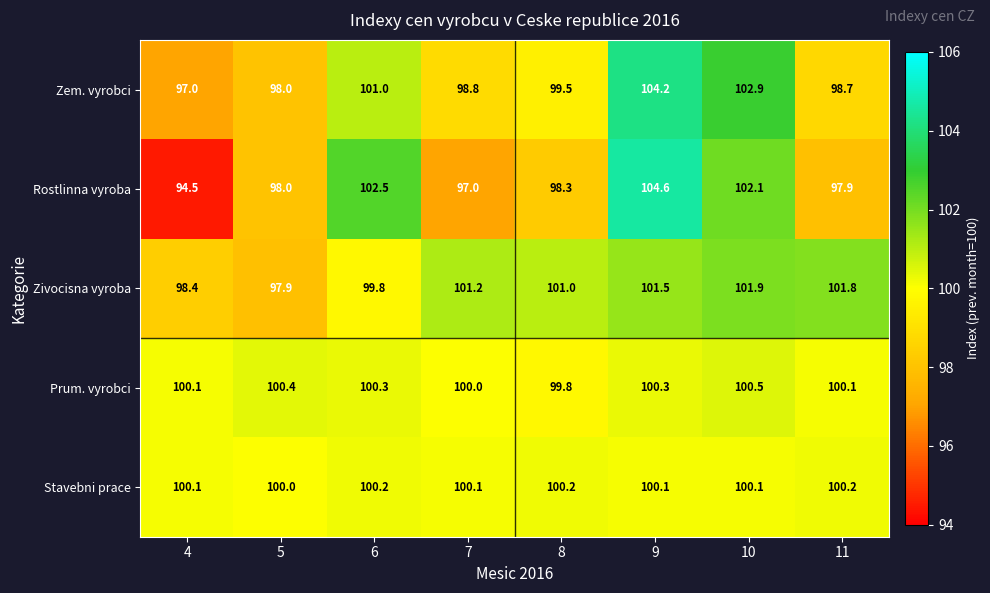

At how many categories does at least one series exceed 94?

8